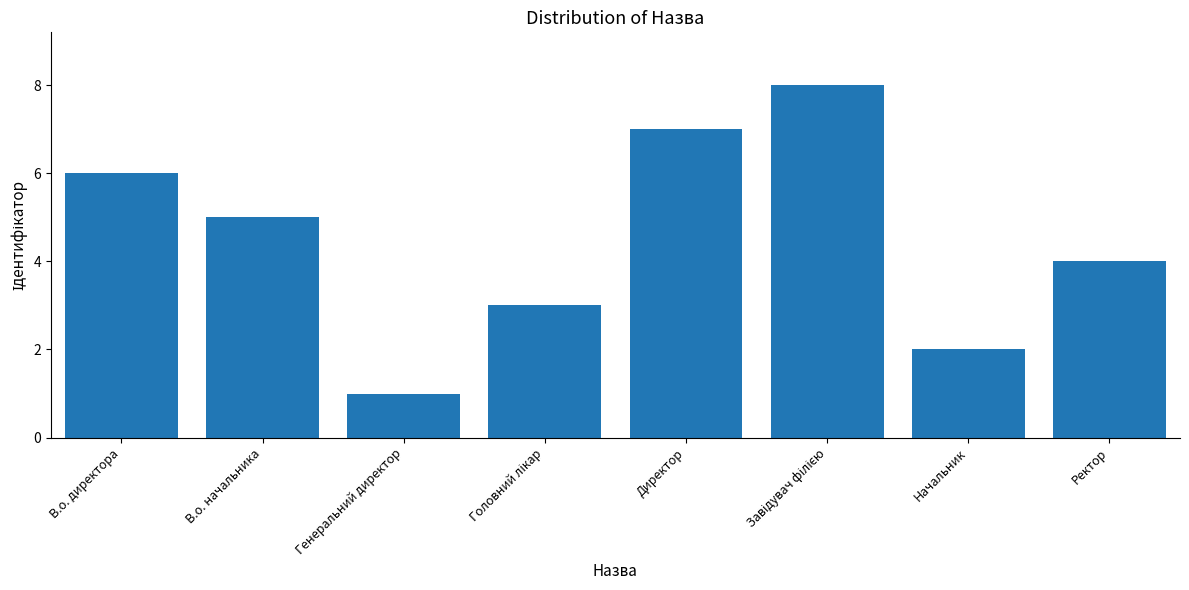

What is the sum of the values at Ректор and В.о. директора?

10